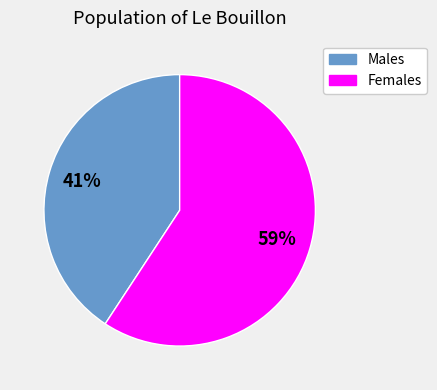

How many segments does this pie chart have?

2